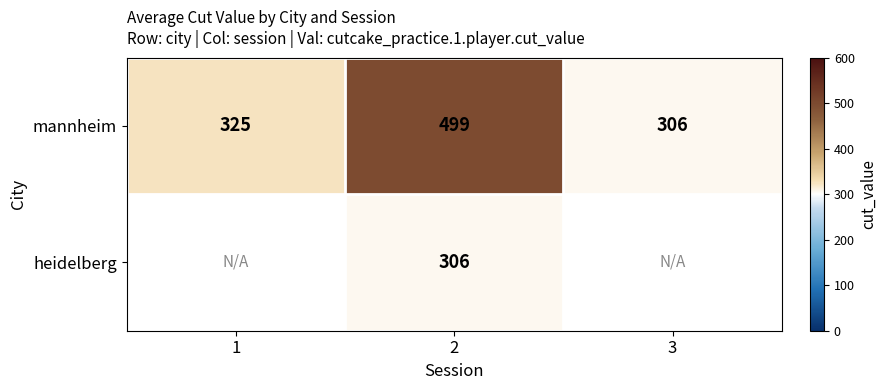

How many series are shown in this chart?

2